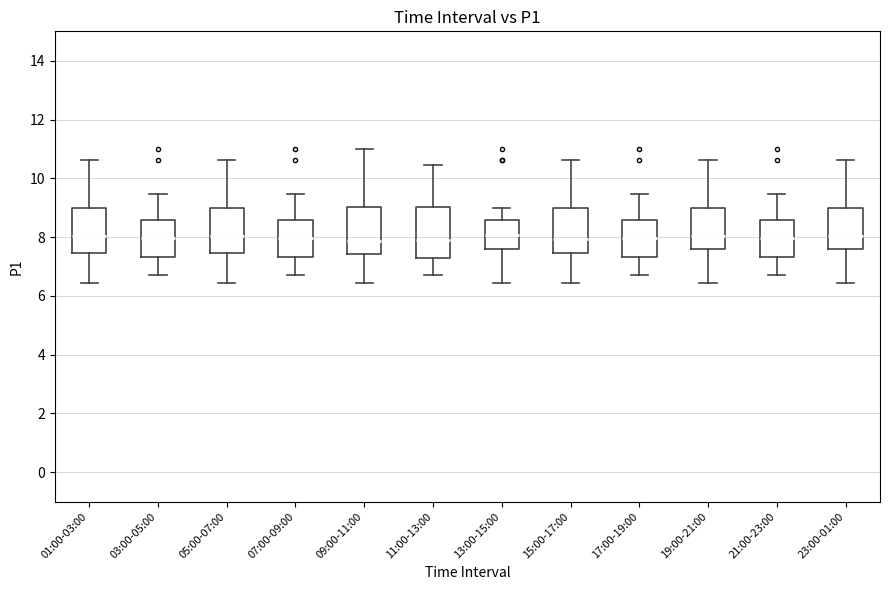

Where does the median line of the box for 03:00-05:00 sit on the y-axis? The values are not printed on the chart, so give them approximately, as read against the axis.

8.0